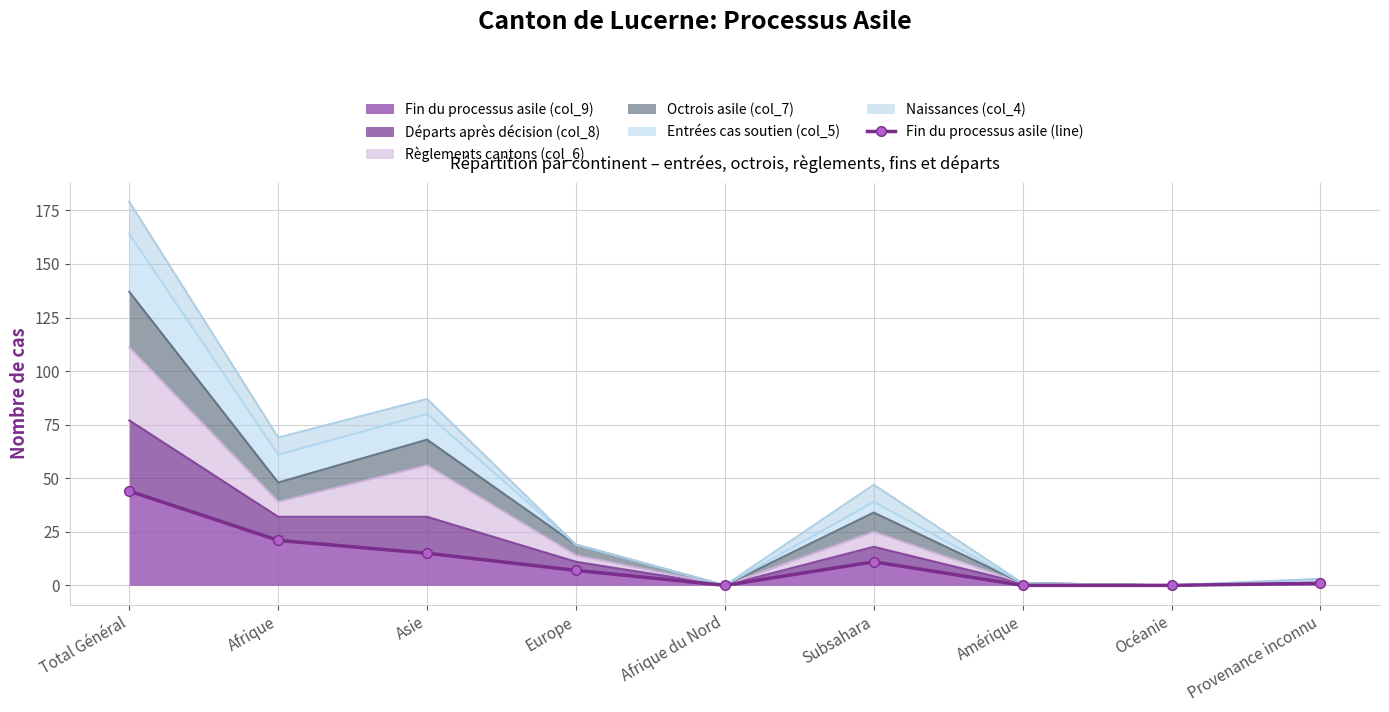

Is it true that the value at Total Général is 44?

True